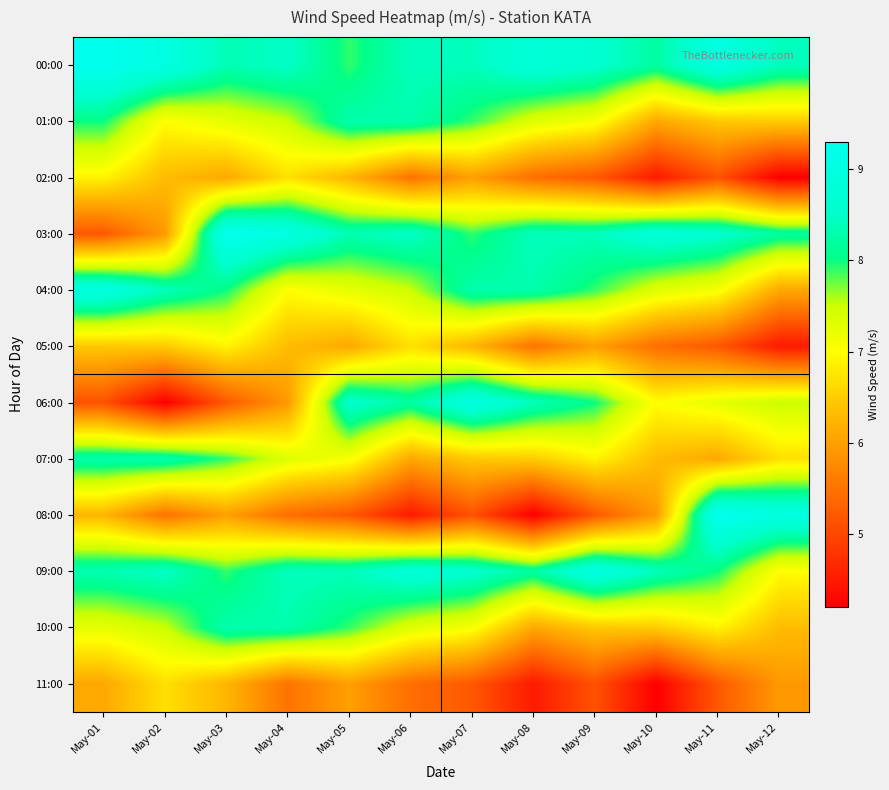

Between May-08 and May-11, which series saw the biggest shift?

08:00